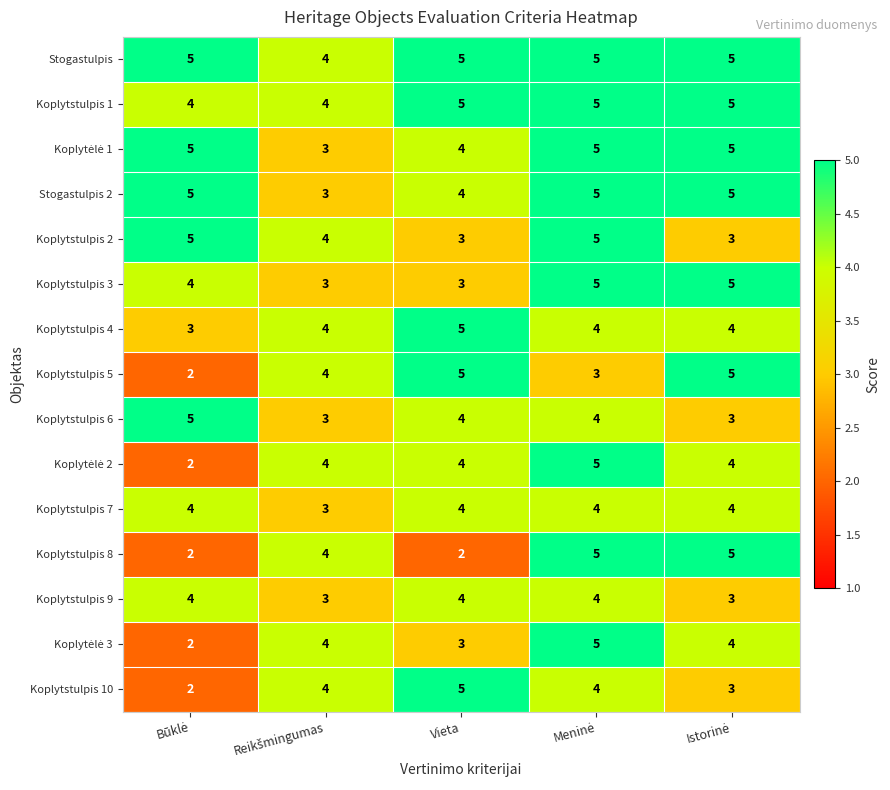

Count the Koplytstulpis 2 values in the range 3 to 5.

5